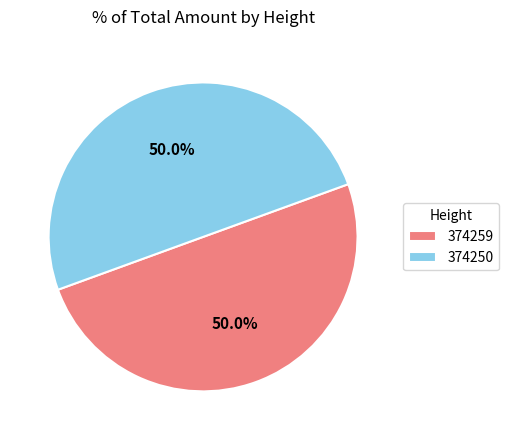

What is the total percentage of 374250 and 374259?

100.0%